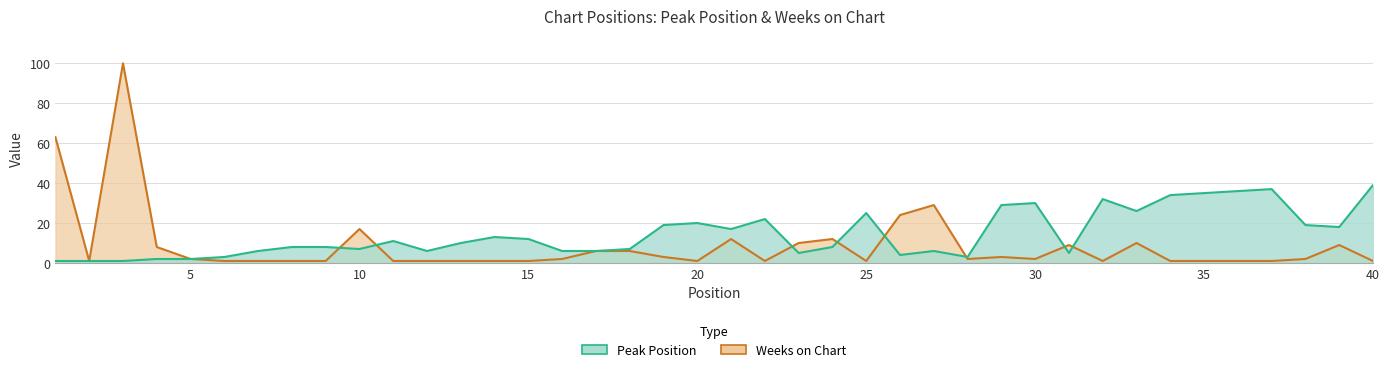

At which category does the chart reach its minimum across all series?

1